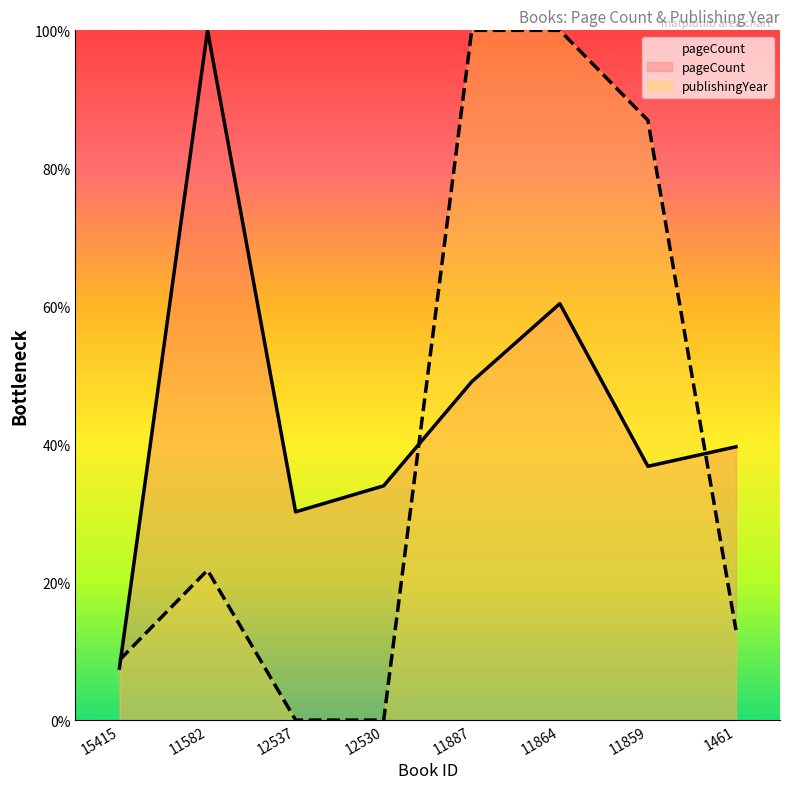

Where is pageCount nearest to the value 53?

11887